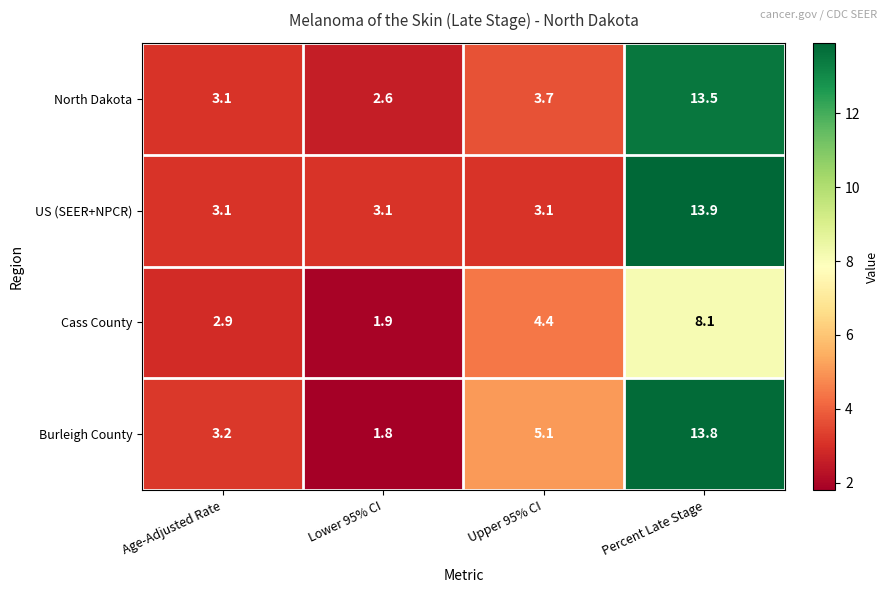

What is the spread (max minus min) of values at Upper 95% CI?

2.0